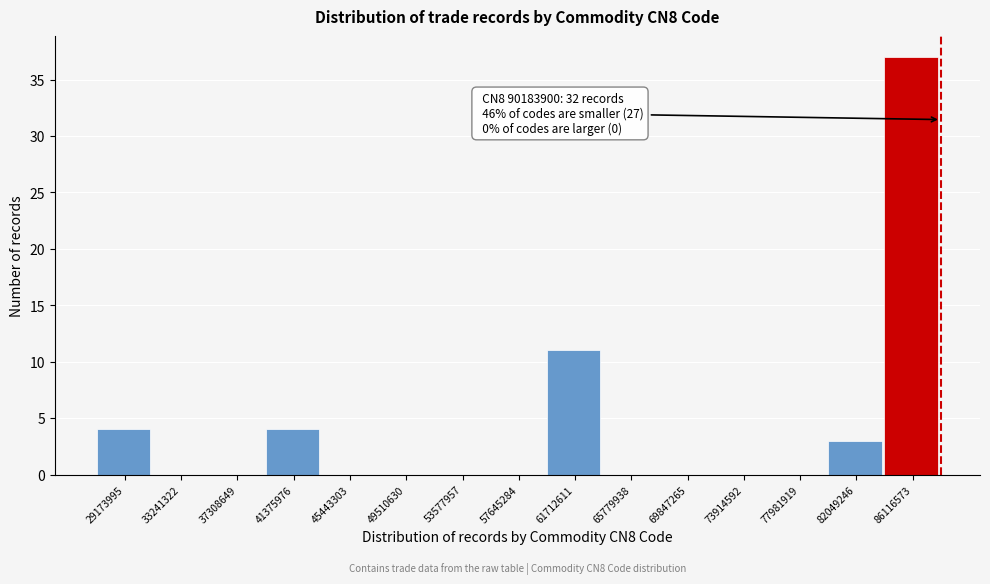

Reading left to right, list all the values displayed in this chart.

29173995=4	33241322=0	37308649=0	41375976=4	45443303=0	49510630=0	53577957=0	57645284=0	61712611=11	65779938=0	69847265=0	73914592=0	77981919=0	82049246=3	86116573=37